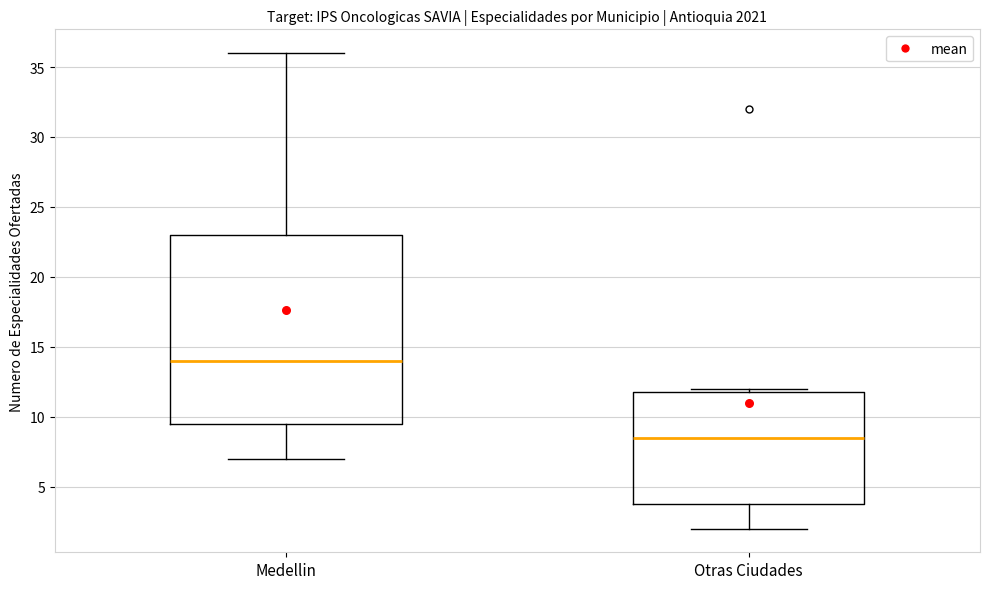

Reading left to right, transcribe this box plot: for each box, give where its median line is, the range the box spans, and where its two whiskers end, as read against the y-axis. The values are not printed on the chart, so give them approximately, as read against the axis.

Medellin: median 14.0, box 9.5 to 23.0, whiskers 7.0 to 36.0
Otras Ciudades: median 8.5, box 4.0 to 12.0, whiskers 2.0 to 12.0 (just above the box's upper edge)